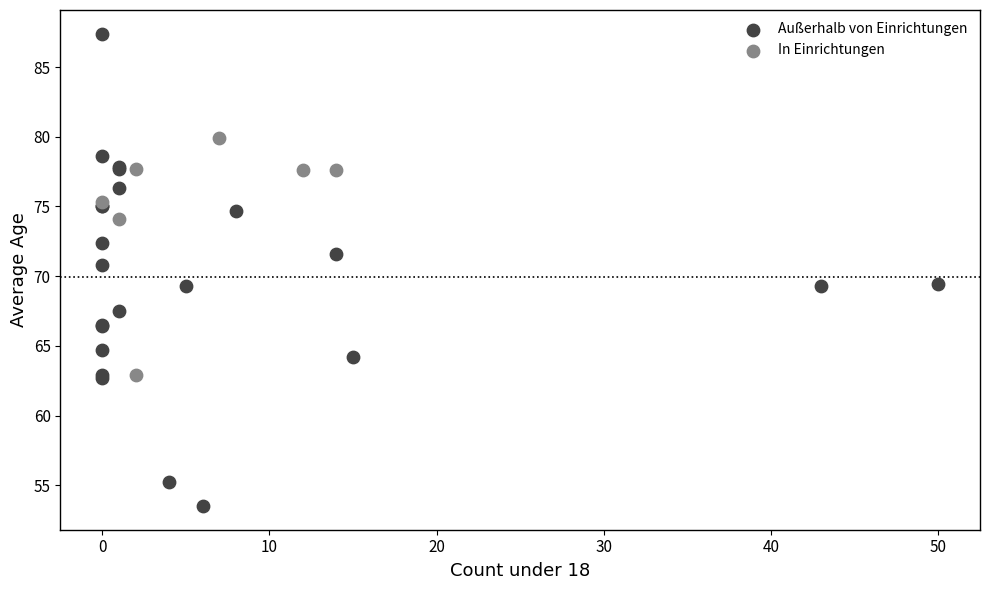

Which series reaches the maximum Y coordinate?

Außerhalb von Einrichtungen